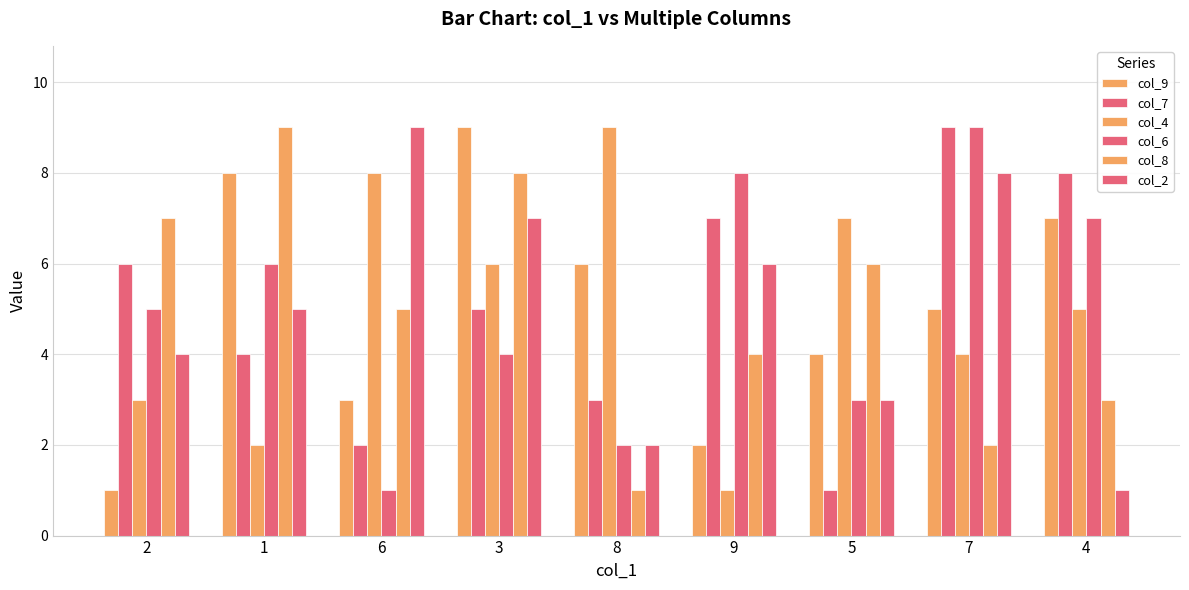

How many series are shown in this chart?

6